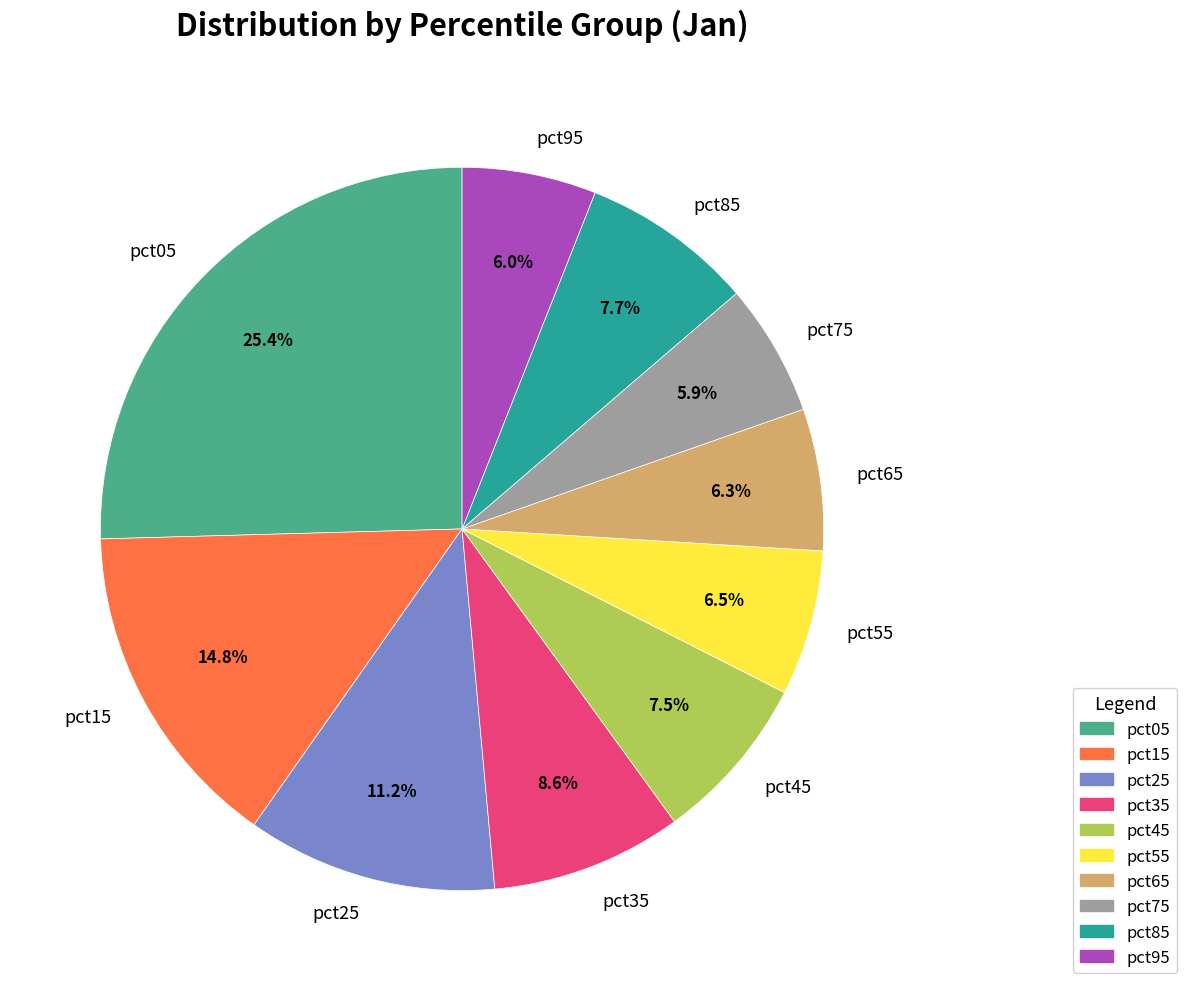

To the nearest percent, what portion does pct75 represent?

6%